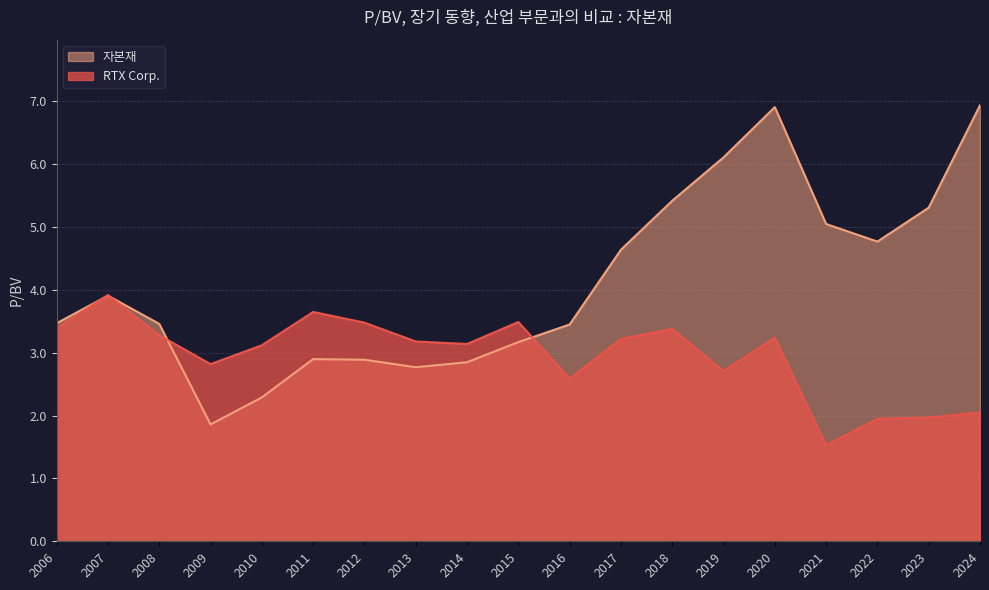

What is the minimum value shown in the chart?

1.5